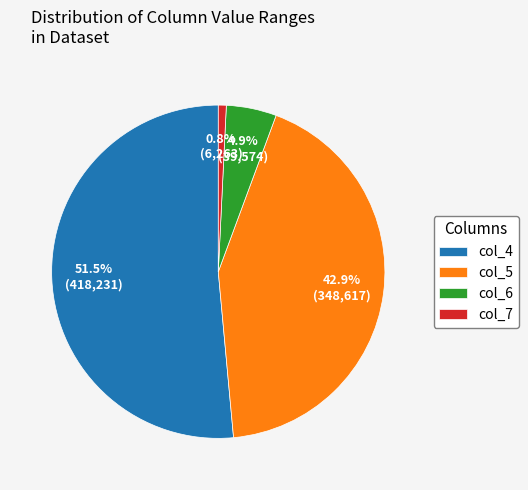

Which category has the biggest portion of the pie?

col_4